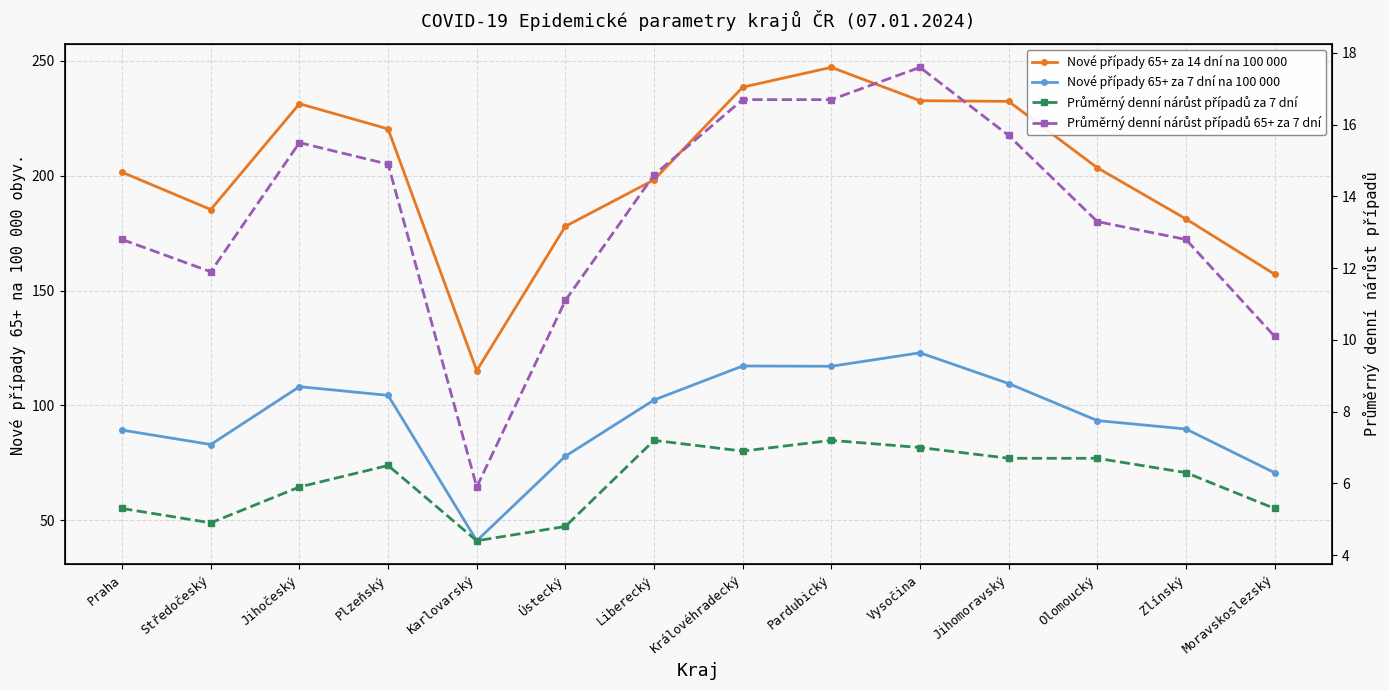

What is the spread (max minus min) of values at Vysočina?

225.6